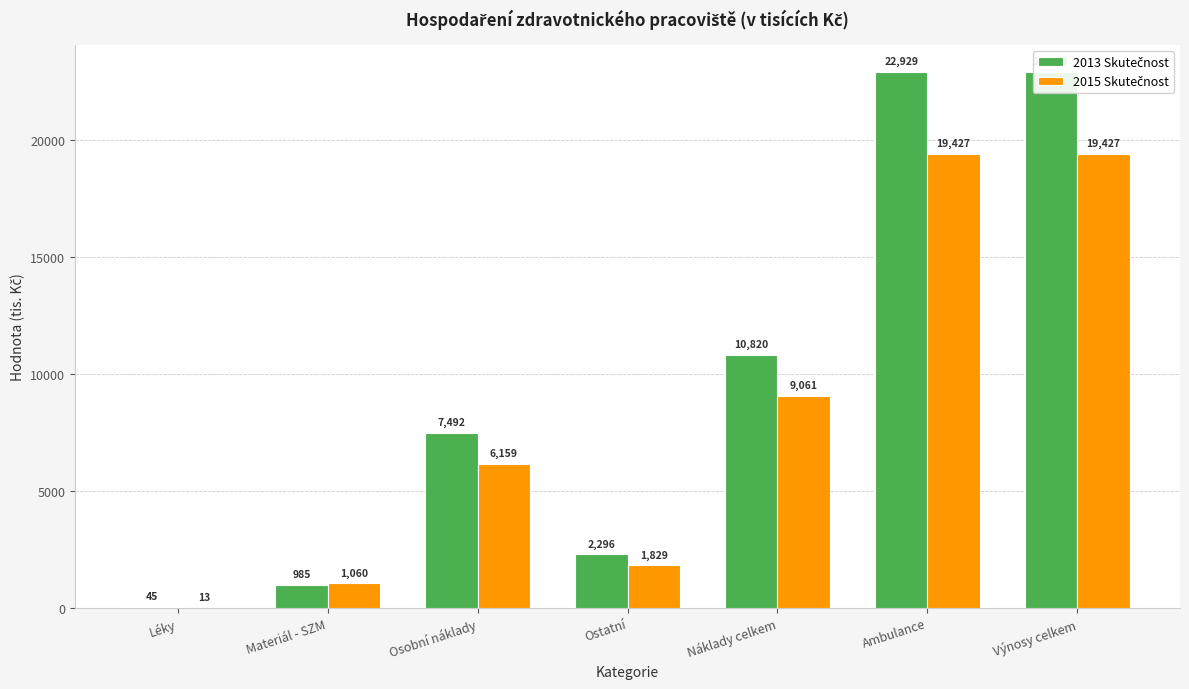

What is the difference between the second highest and minimum values in the 2015 Skutečnost series?

19414.1